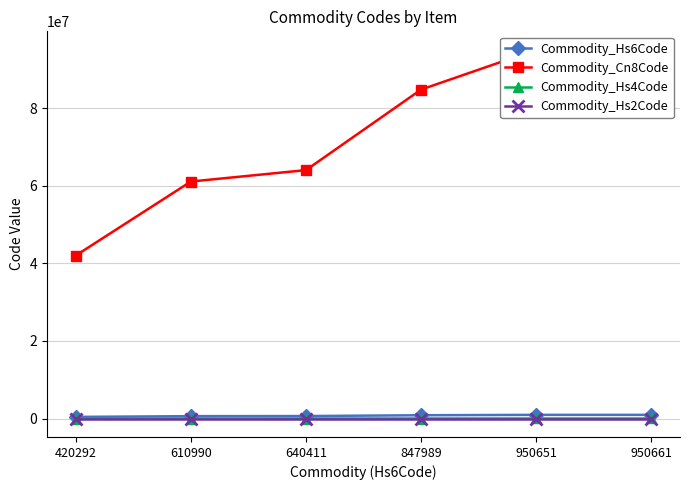

Which label corresponds to the smallest value in the chart?

420292